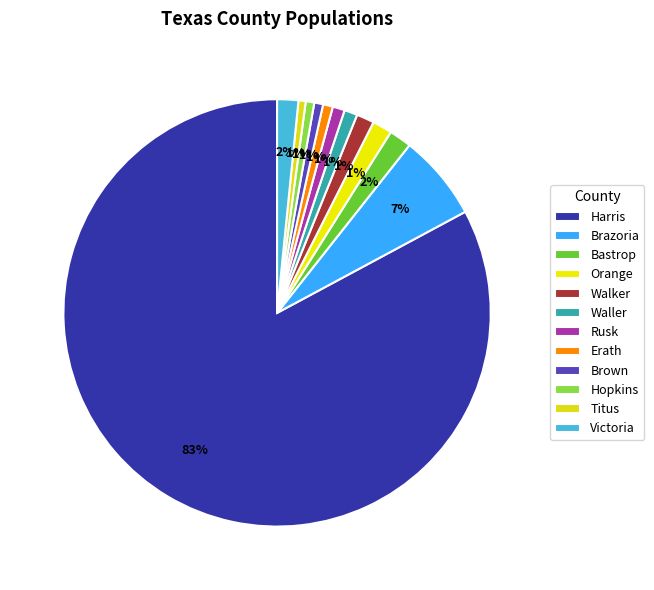

Is it true that Hopkins is 1% of the pie?

True